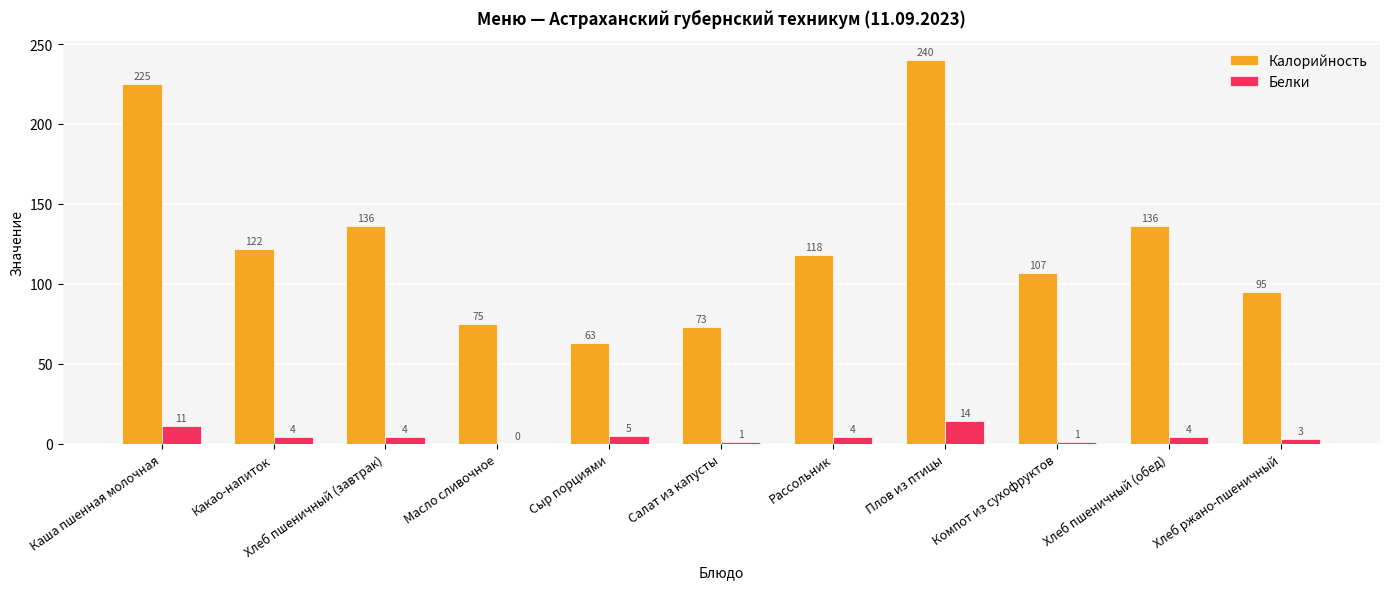

Reading left to right, extract all data points from this chart.

Калорийность: 225	122	136	75	63	73	118	240	107	136	95
Белки: 11	4	4	0	5	1	4	14	1	4	3